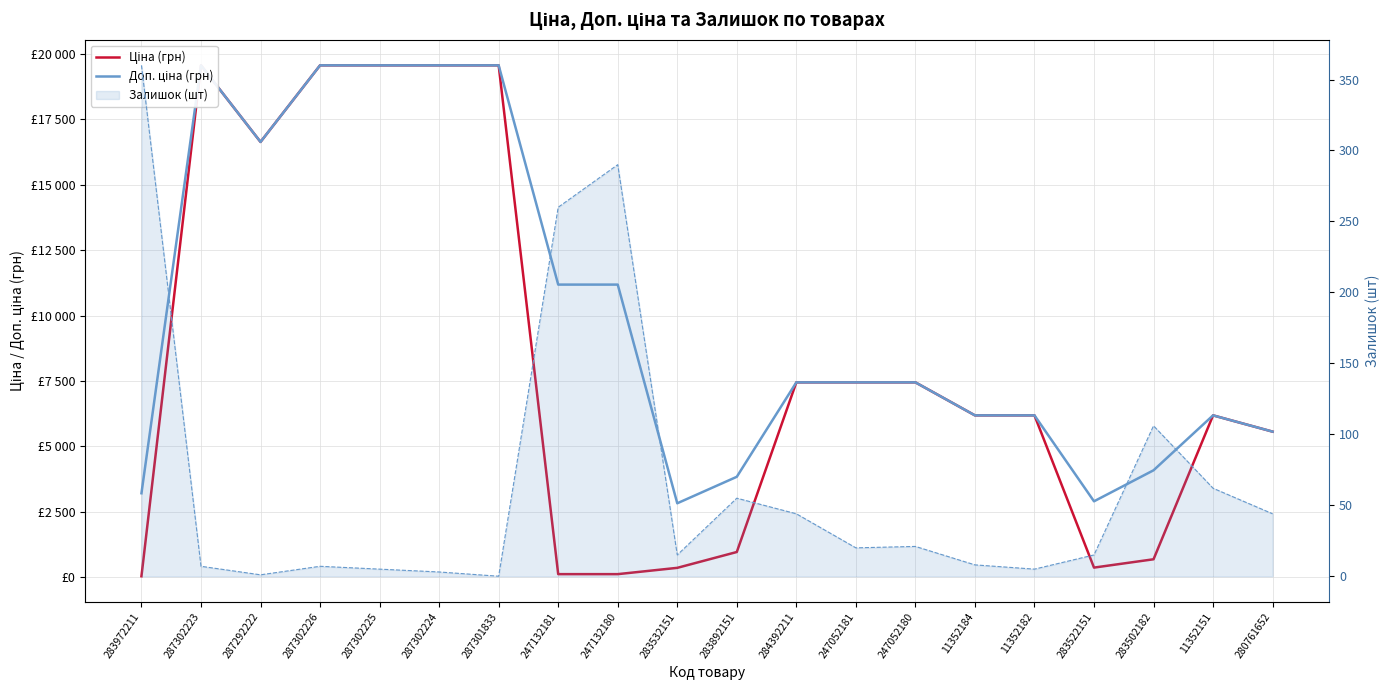

Reading left to right, extract all data points from this chart.

Ціна (грн): 32.0	19564.9	16636.8	19564.9	19564.9	19564.9	19564.9	111.8	111.8	352.6	958.4	7444.6	7444.6	7444.6	6182.6	6182.6	362.1	680.4	6182.6	5560.3
Доп. ціна (грн): 3205.0	19564.9	16636.8	19564.9	19564.9	19564.9	19564.9	11182.0	11182.0	2821.2	3833.8	7444.6	7444.6	7444.6	6182.6	6182.6	2896.6	4082.3	6182.6	5560.3
Залишок (шт) line: 360.0	7.0	1.0	7.0	5.0	3.0	0.0	260.0	290.0	15.0	55.0	44.0	20.0	21.0	8.0	5.0	15.0	106.0	62.0	44.0